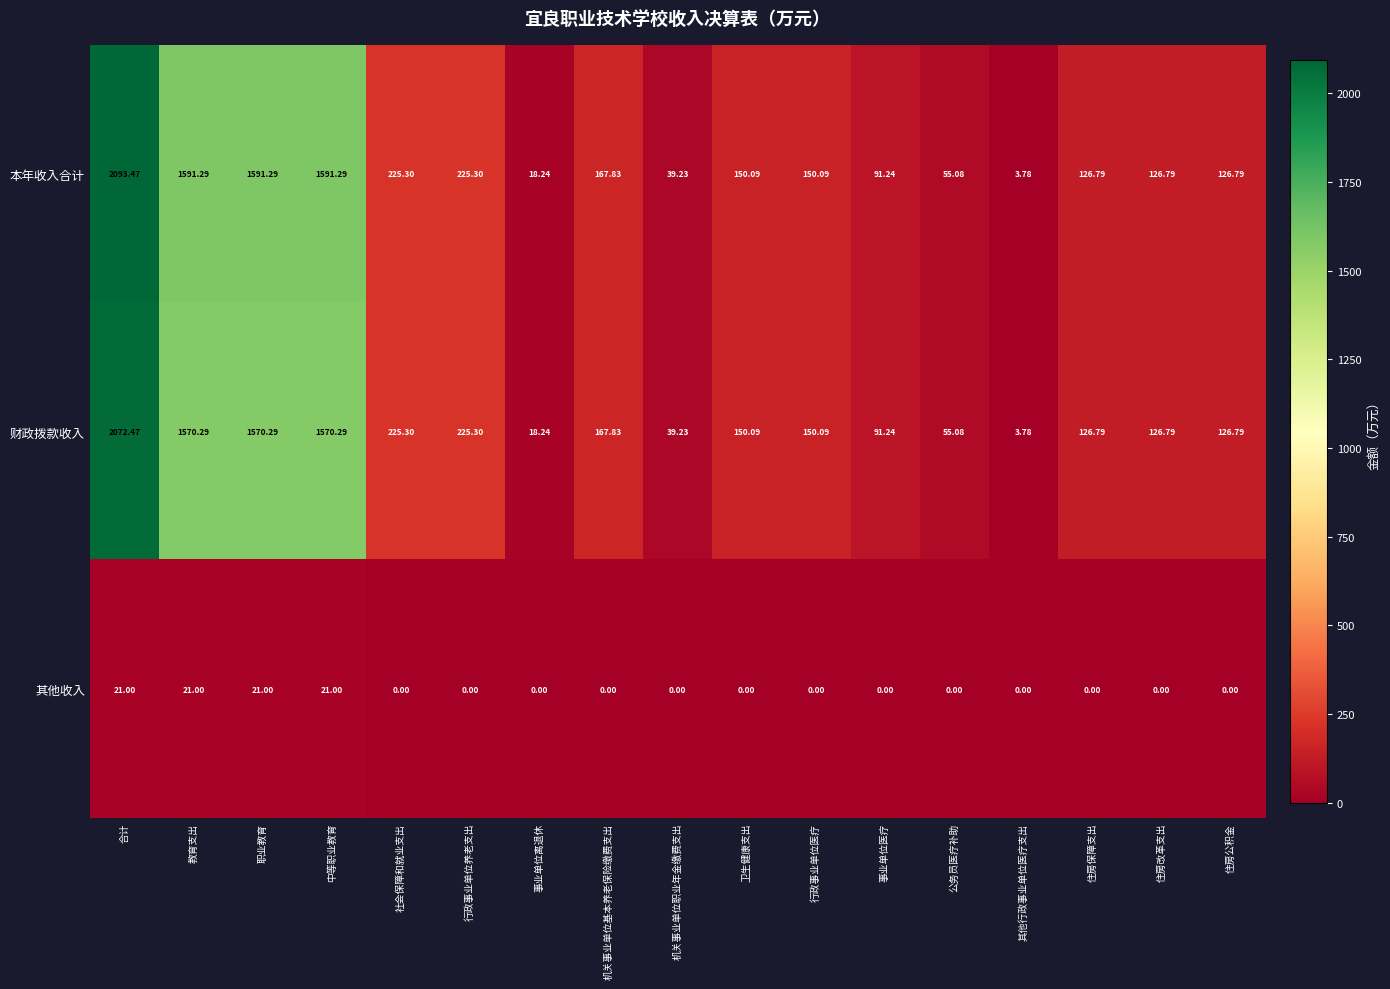

List the series in order of their peak value, highest first.

本年收入合计, 财政拨款收入, 其他收入